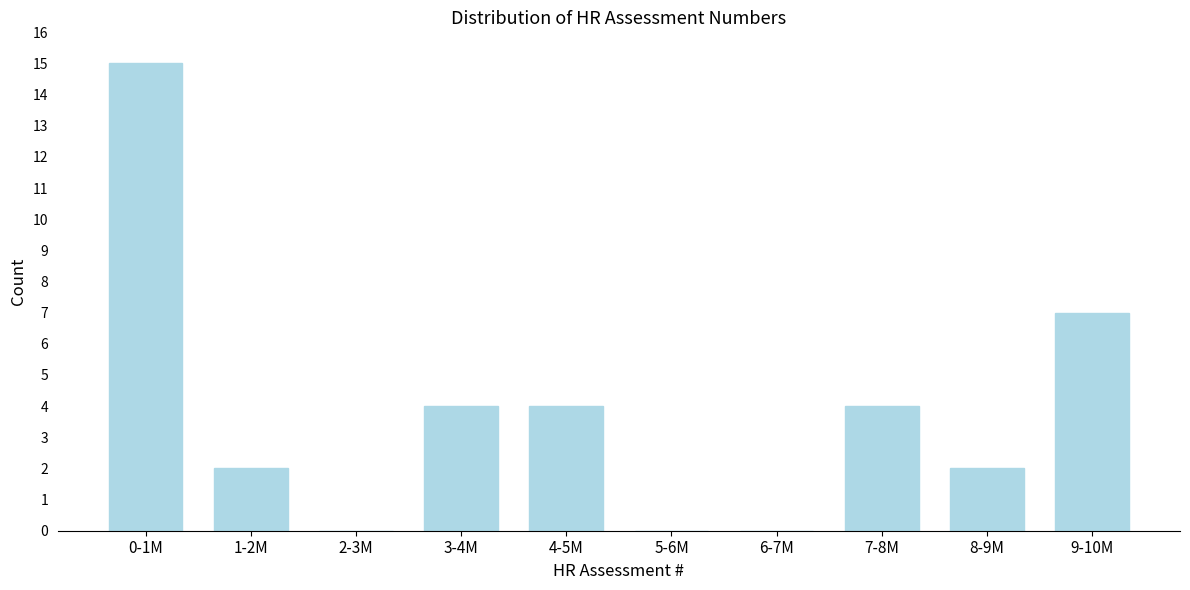

Reading right to left, extract all data points from this chart.

9-10M=7	8-9M=2	7-8M=4	6-7M=0	5-6M=0	4-5M=4	3-4M=4	2-3M=0	1-2M=2	0-1M=15